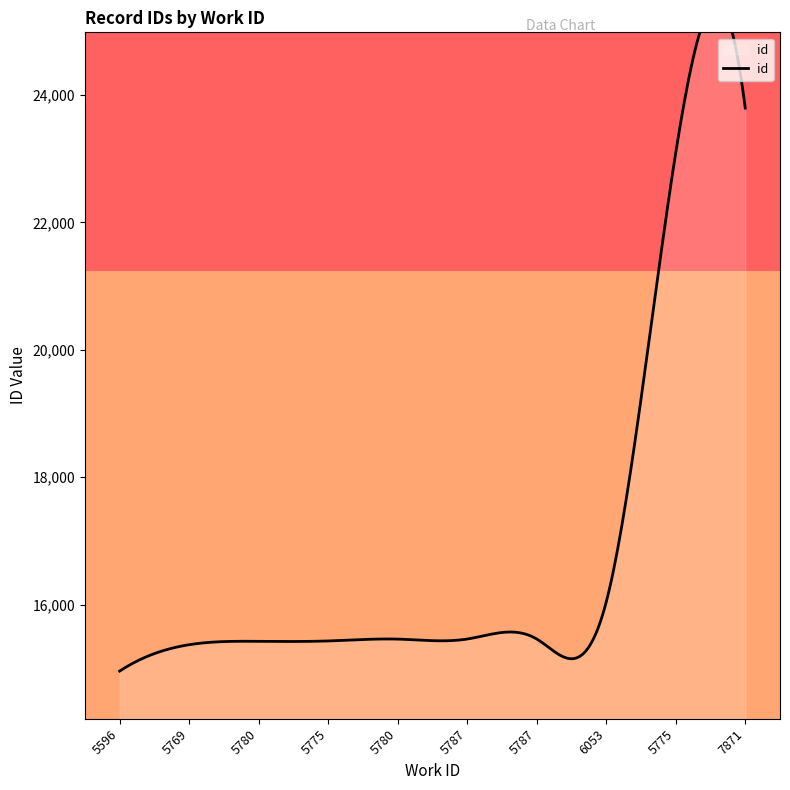

What is the difference between the maximum and minimum values?

8837